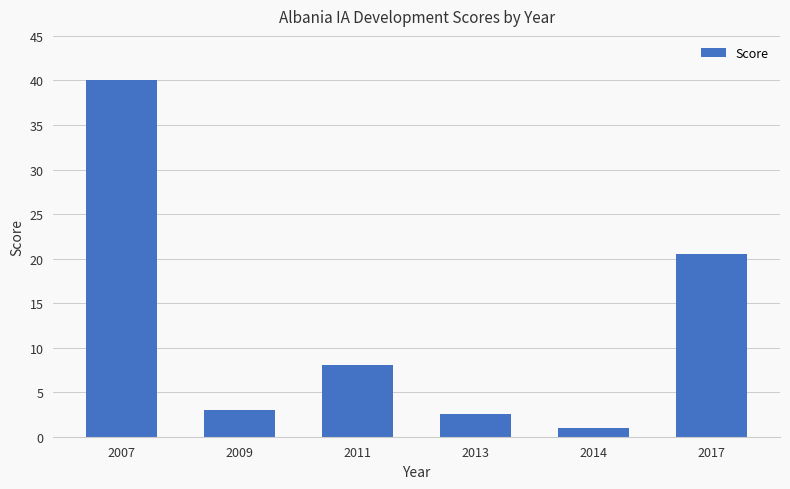

Where does the data first go above 8?

2007